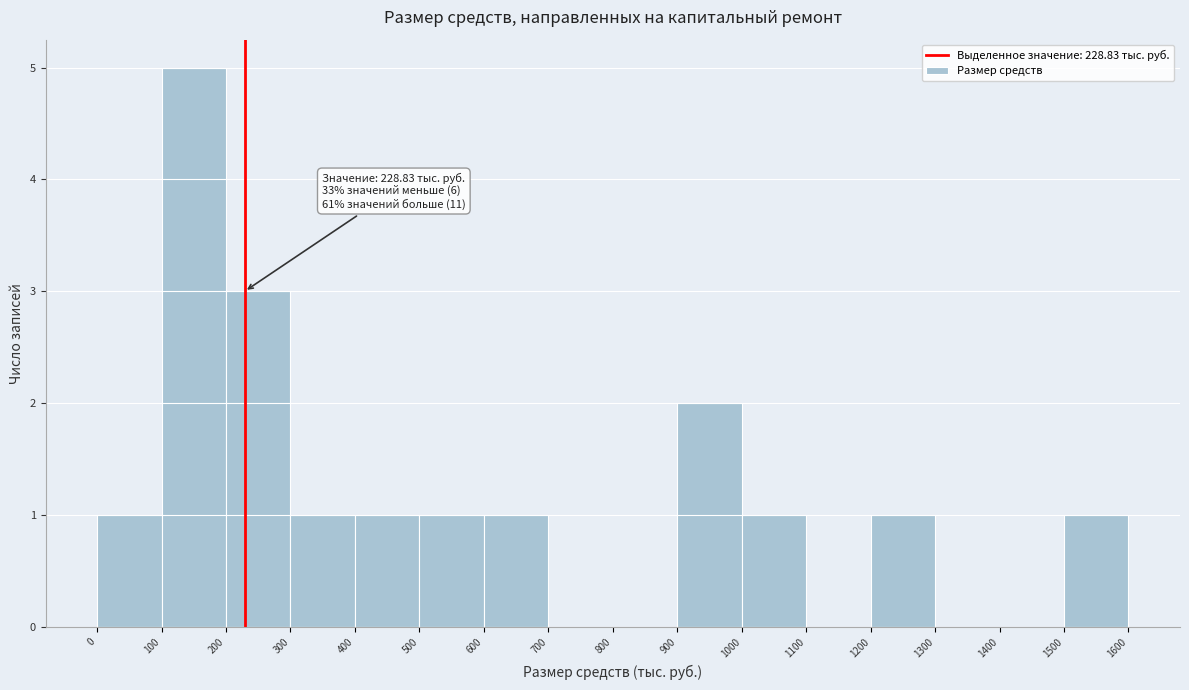

Over which range of the x-axis is the bar tallest?

100 to 200